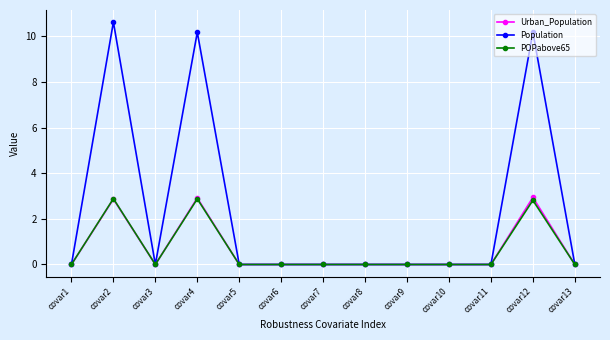

True or false: Population has a value of 5.3 at covar9.

False